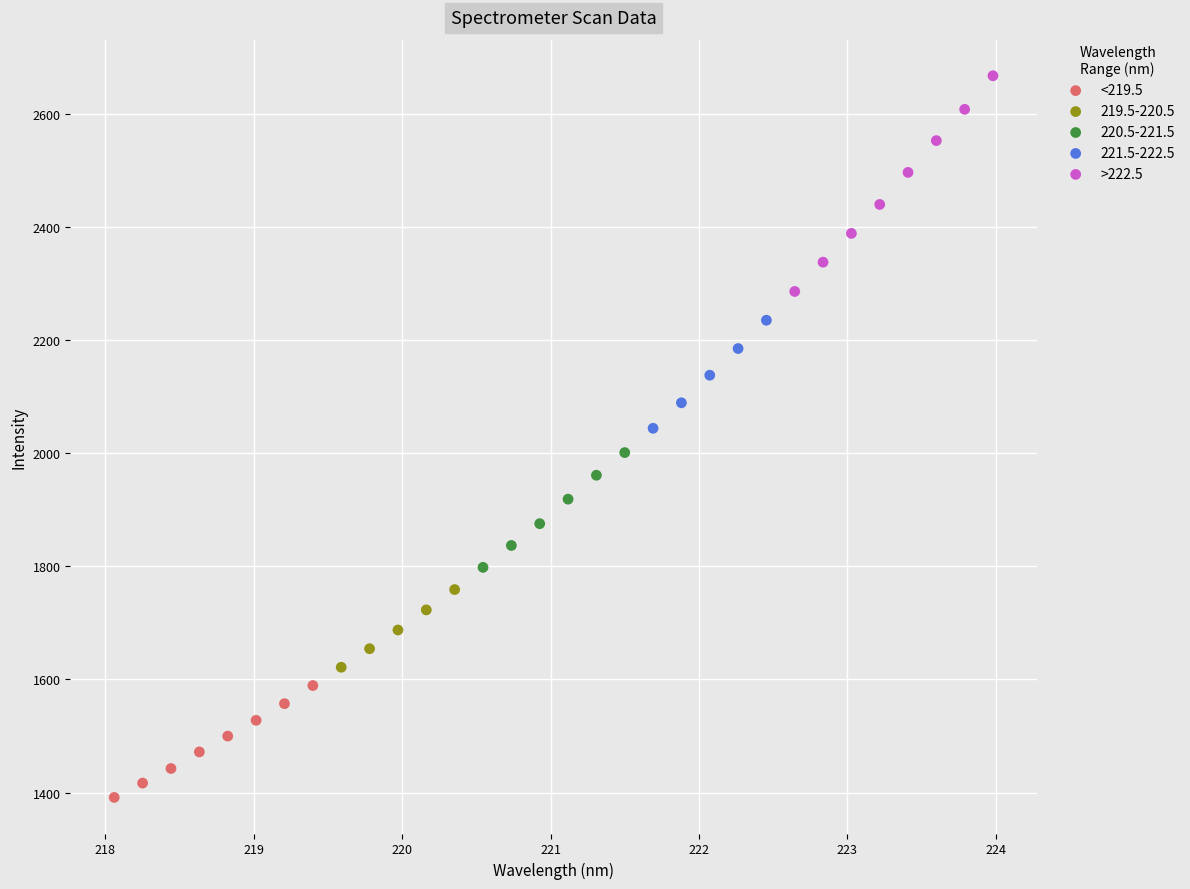

Which series has the widest spread of Y values?

>222.5